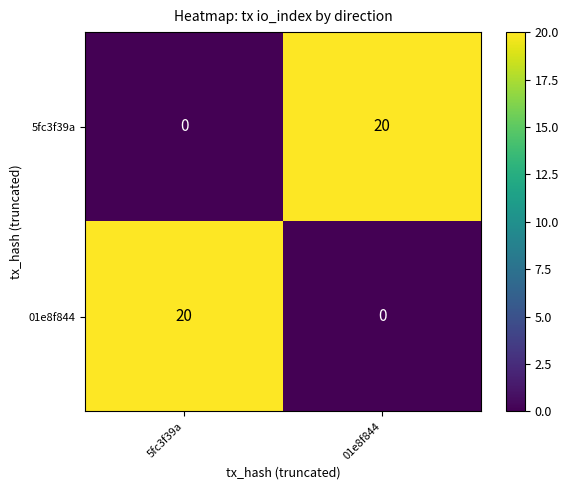

What is the maximum value shown in the chart?

20